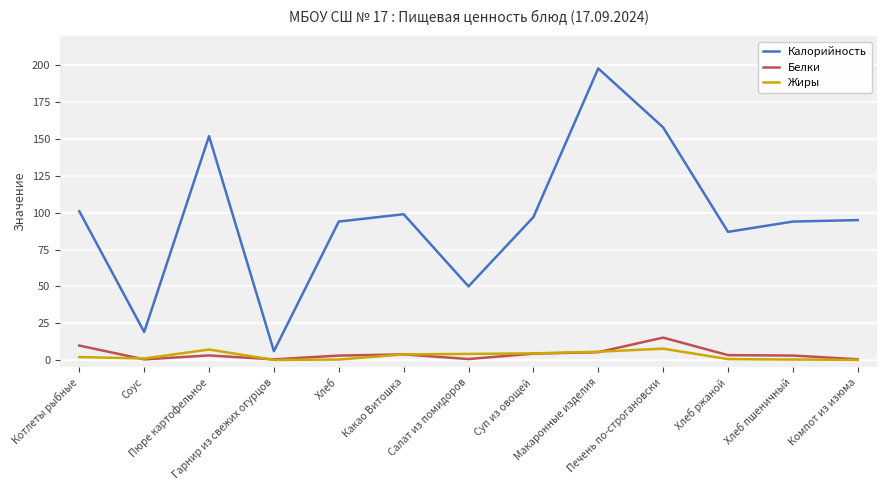

What is the difference between the maximum and minimum values in the Калорийность series?

192.0